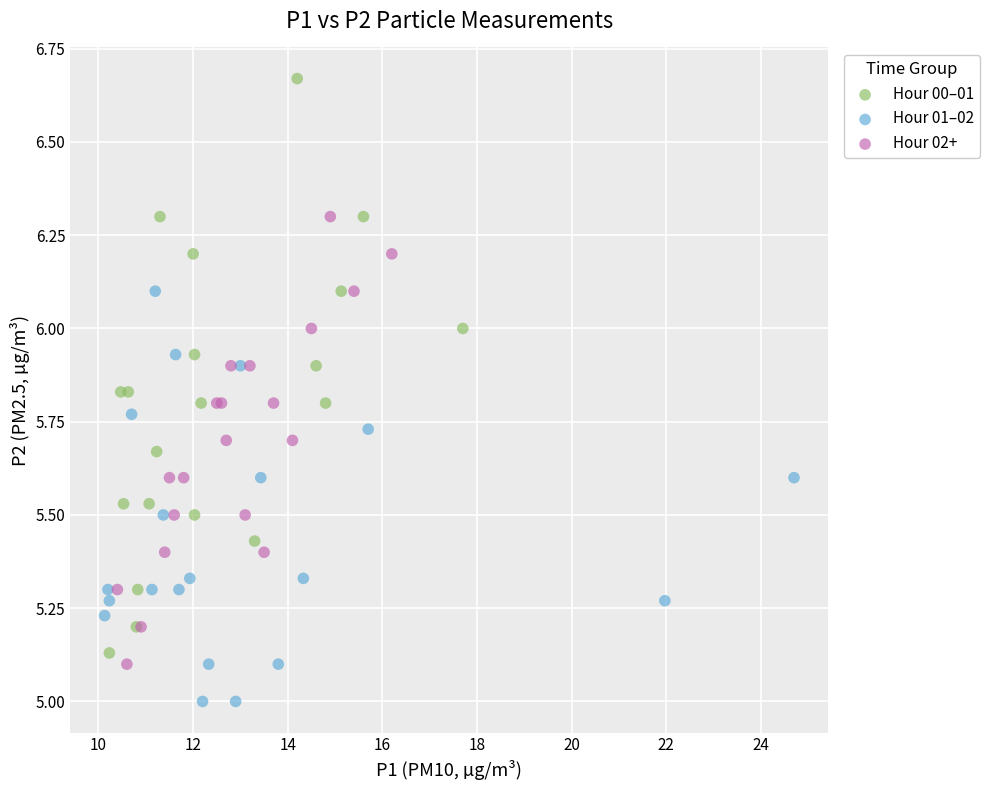

Which series has the widest spread of Y values?

Hour 00–01